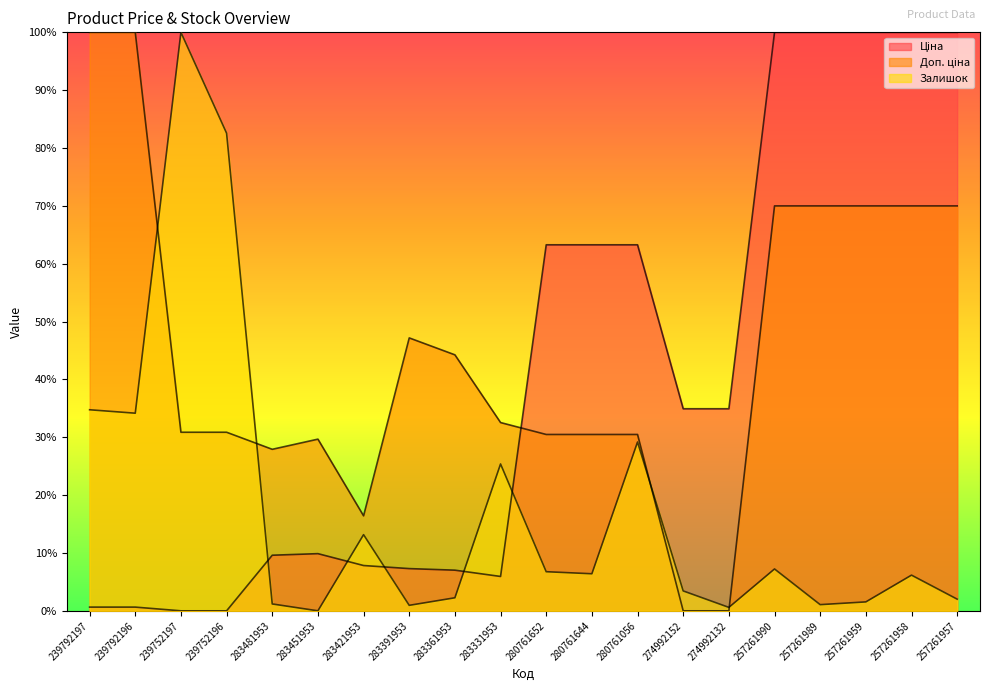

Is the value of Залишок at 283481953 greater than the value of Ціна at 283391953?

No